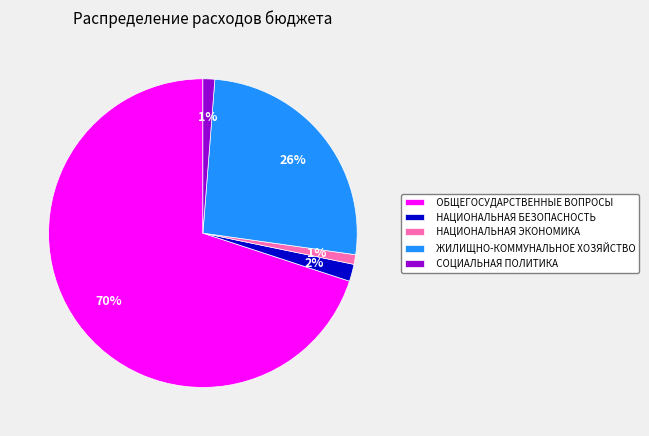

Which category has the biggest portion of the pie?

ОБЩЕГОСУДАРСТВЕННЫЕ ВОПРОСЫ